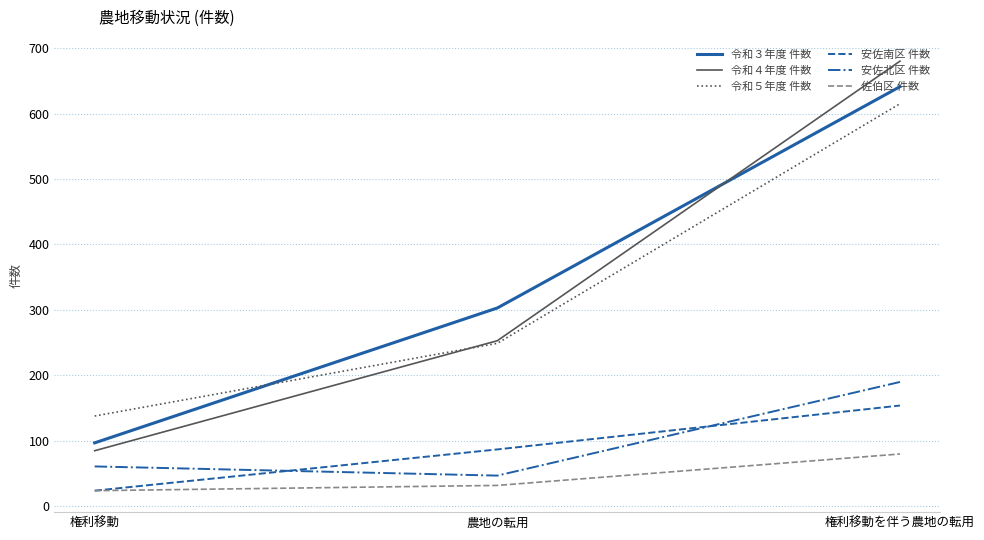

What are all the series names shown in the legend?

令和３年度 件数, 令和４年度 件数, 令和５年度 件数, 安佐南区 件数, 安佐北区 件数, 佐伯区 件数